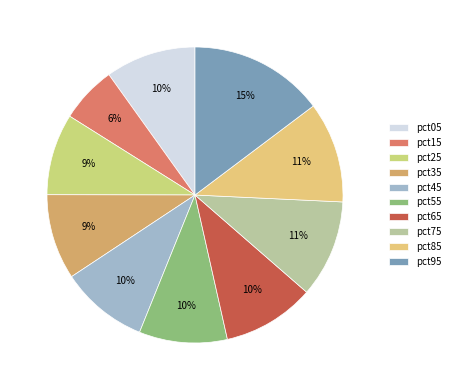

Count the number of slices in the pie.

10